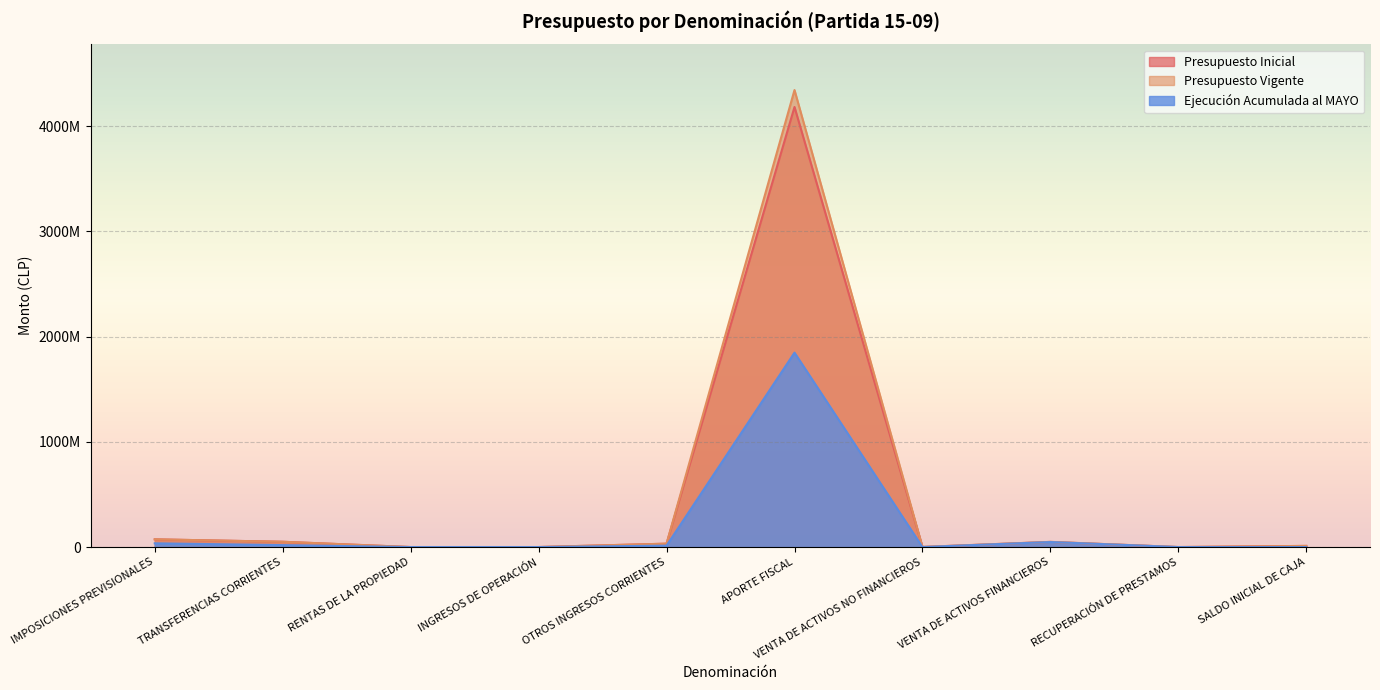

Reading right to left, list all the values displayed in this chart.

Presupuesto Inicial: 11000000	202745	49149939	965968	4182246676	32253707	284313	230498	50368217	73437725
Presupuesto Vigente: 11000000	202745	49149939	965968	4343172756	32253707	284313	230498	50368217	73437725
Ejecución Acumulada al MAYO: 0	92816	47756987	1388	1847623200	13434432	106296	47418	18449393	35534717